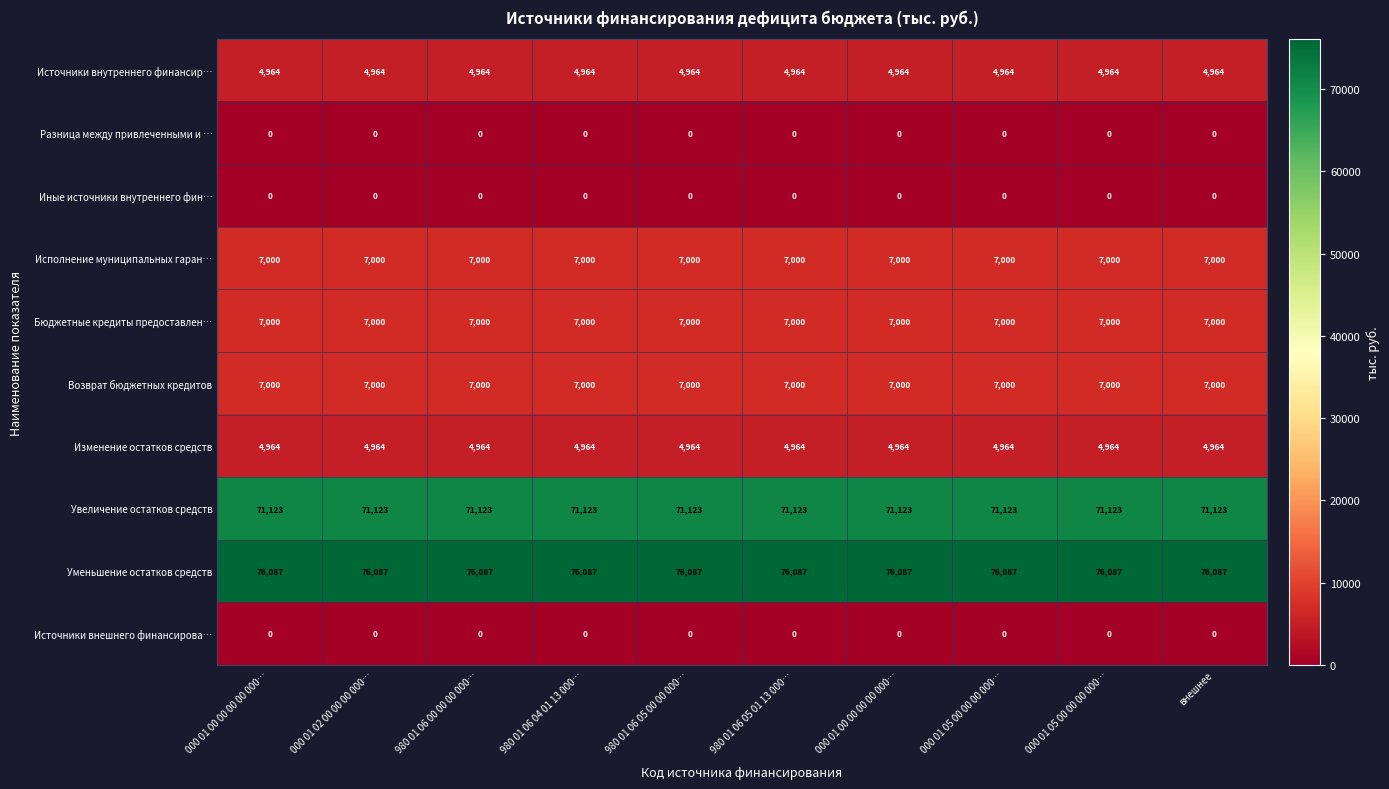

How many distinct data groups are displayed?

10